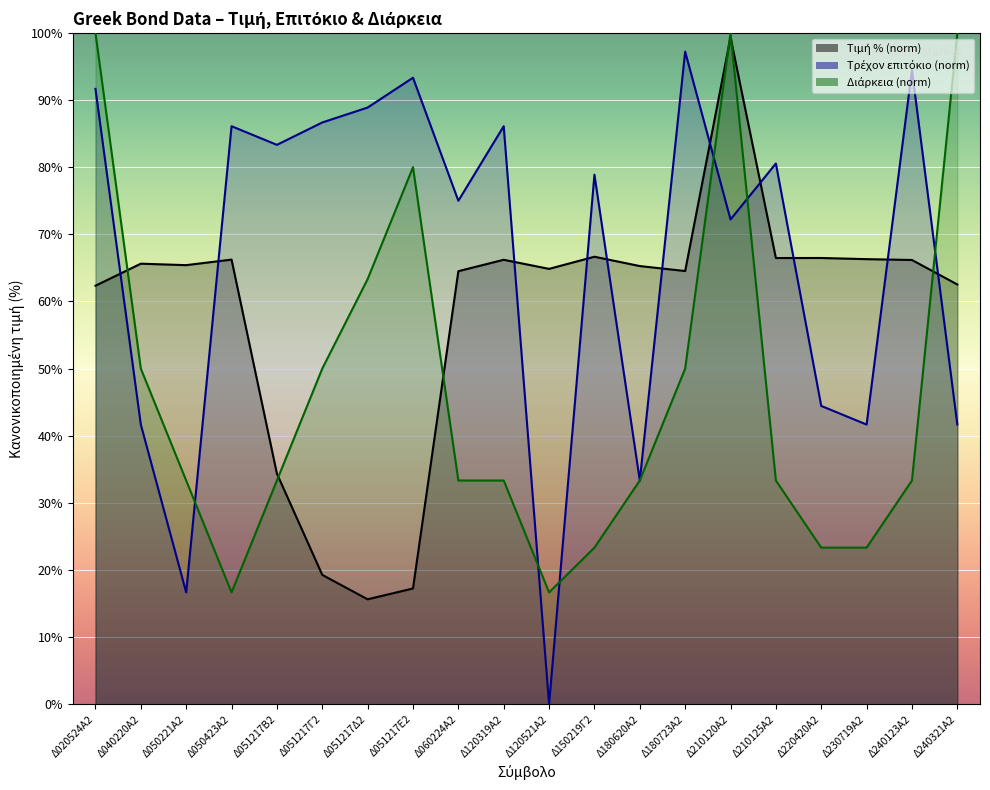

What is the difference between the maximum and second lowest values in the Τρέχον επιτόκιο series?

80.6